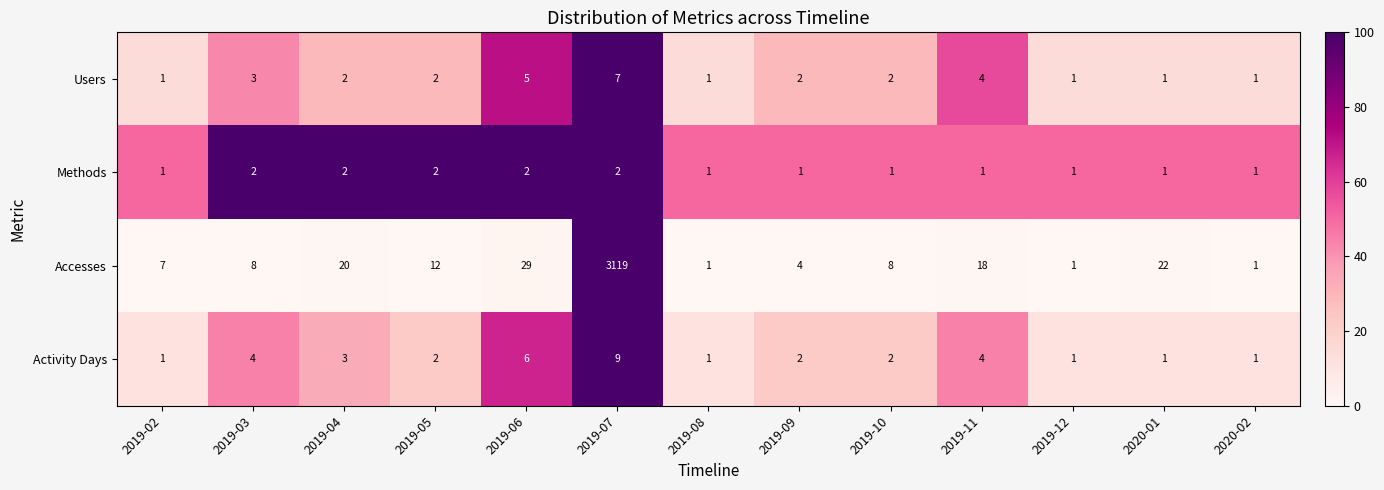

What is the difference between the highest and lowest values at 2019-08?

0